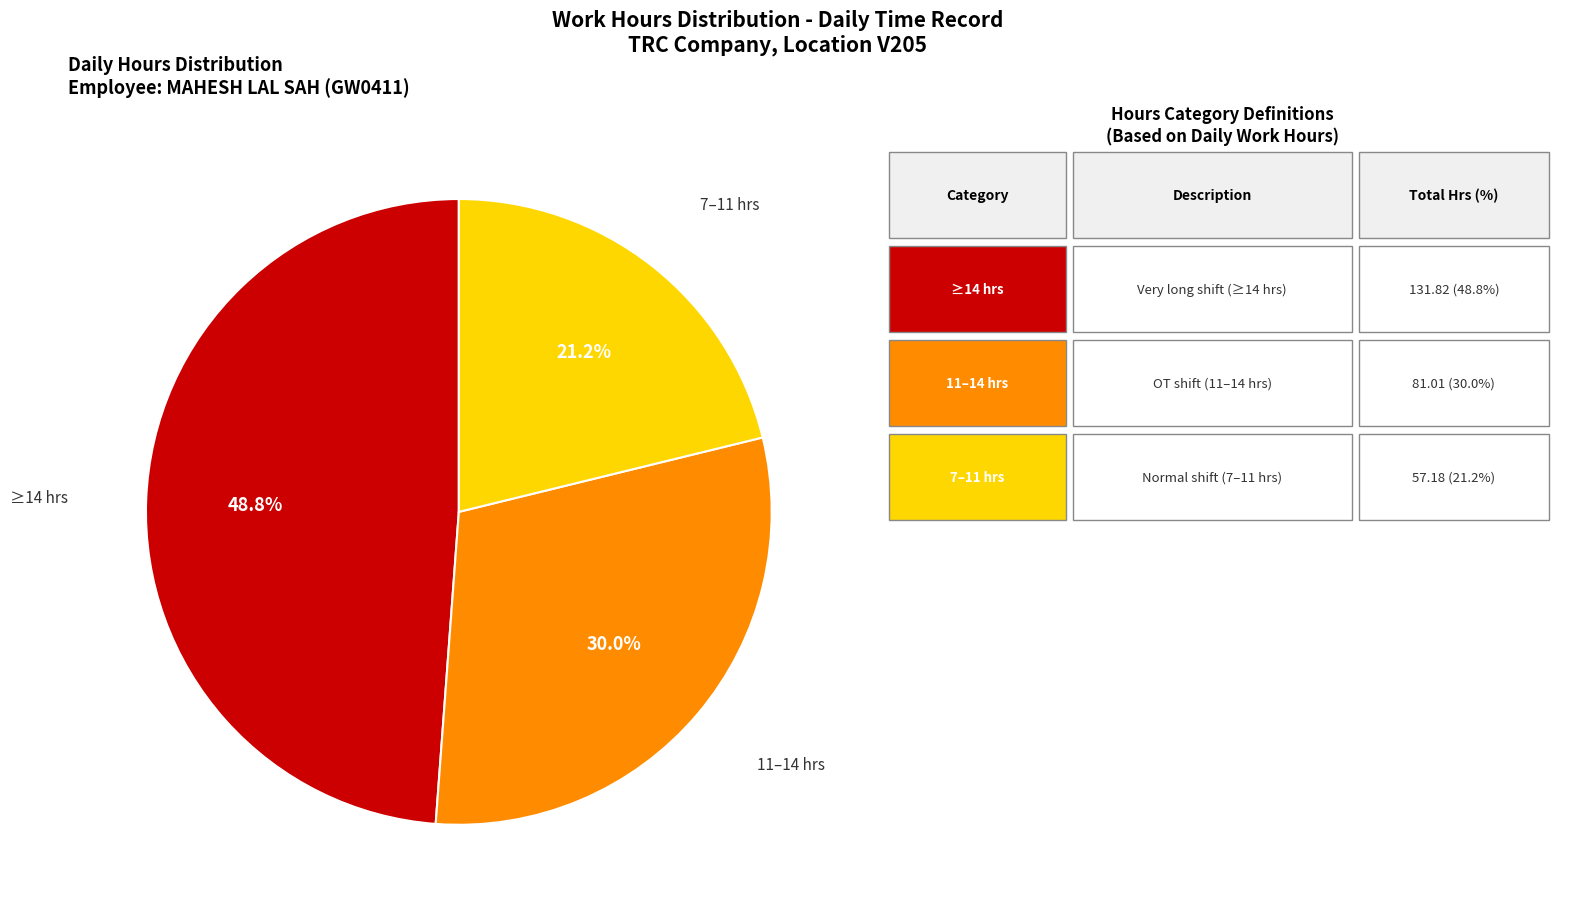

Does any single category account for the majority?

No